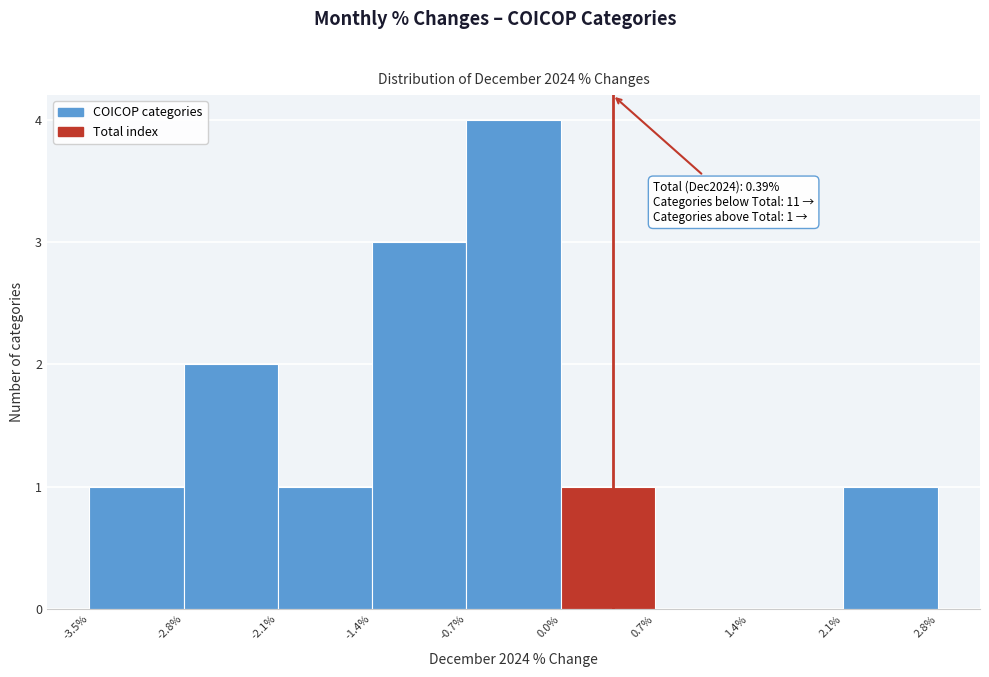

Over which range of the x-axis is the bar tallest?

-0.7% to 0.0%